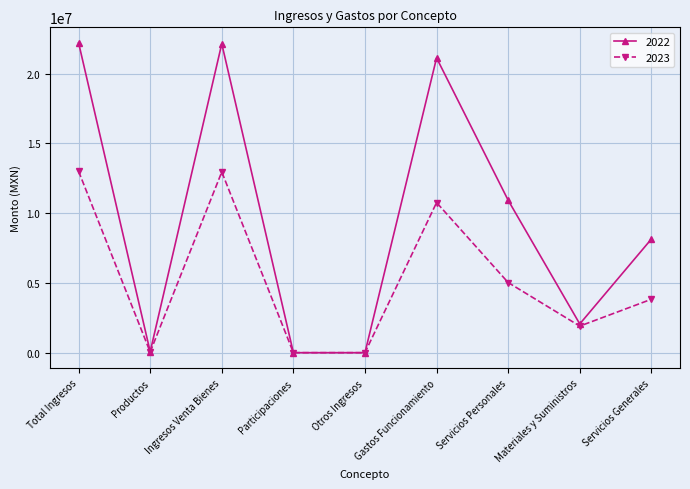

What is the difference between the highest and lowest values at Gastos Funcionamiento?

10367700.3